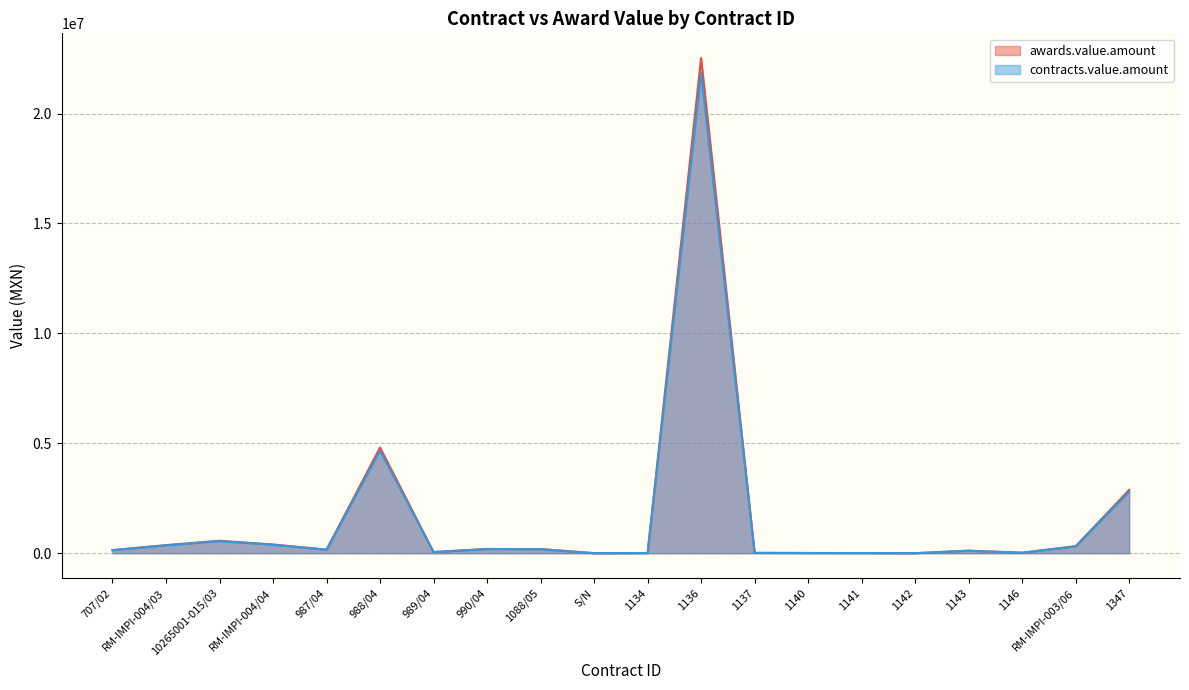

What is the sum of the contracts.value.amount values at 1347 and 1143?

2907903.6